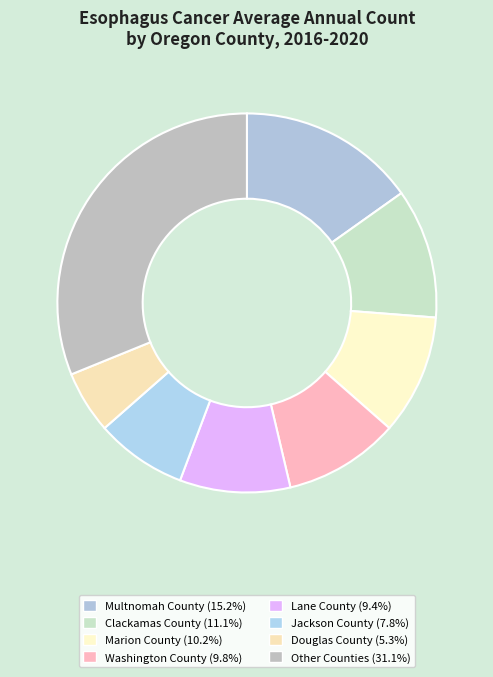

How many slices are in this pie chart?

8